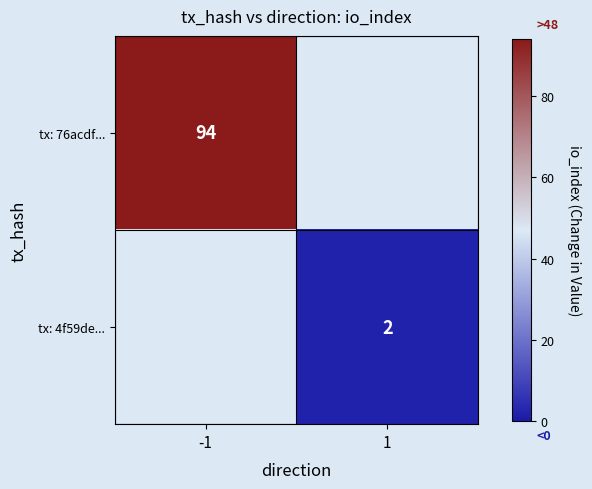

Is it true that tx: 4f59de... equals 2 at 1?

True